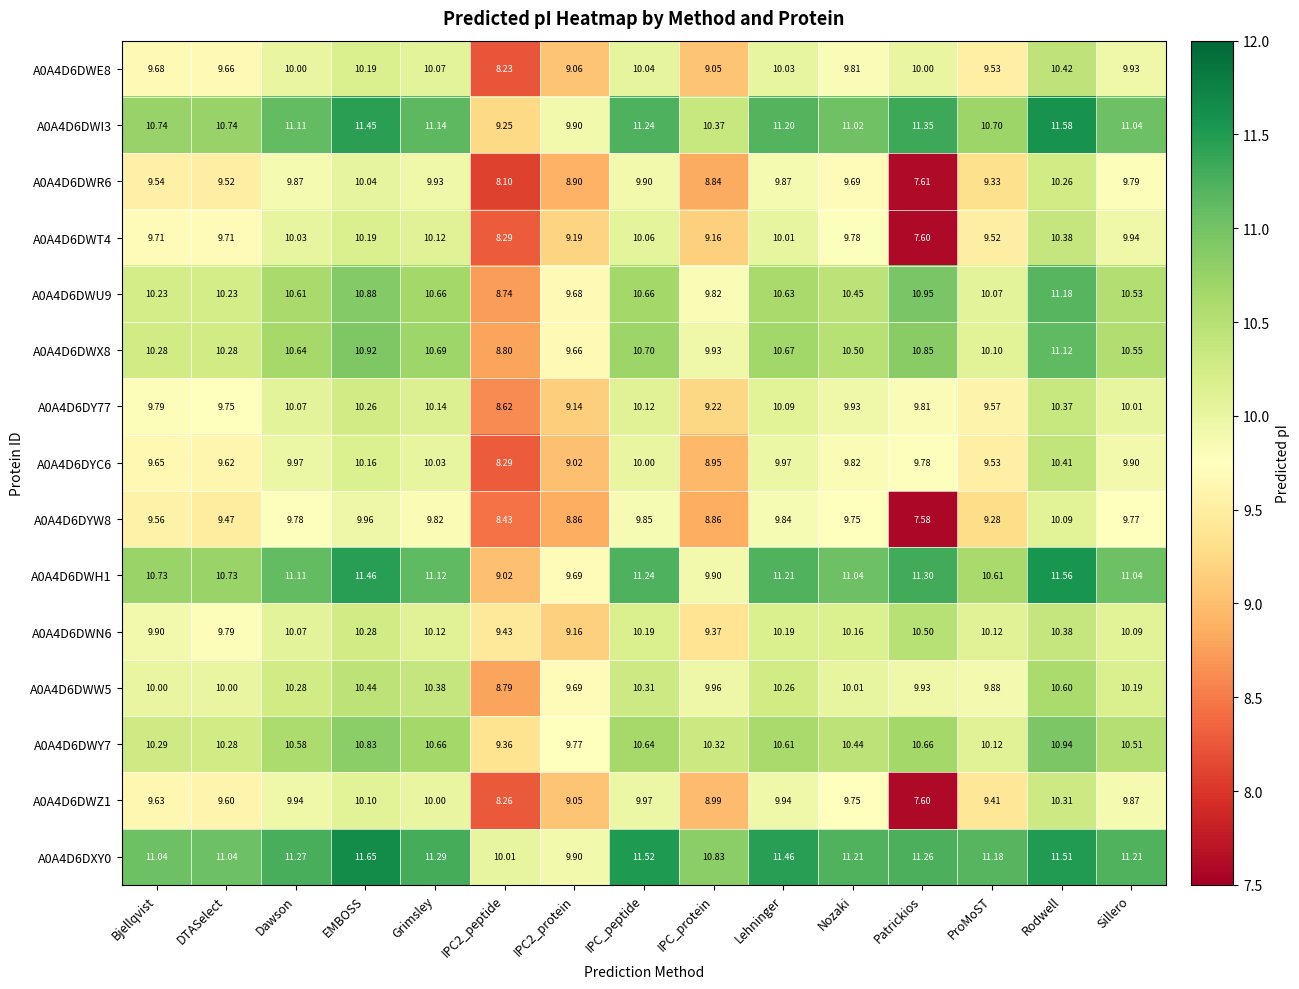

Where does the A0A4D6DWT4 series first go above 9?

Bjellqvist